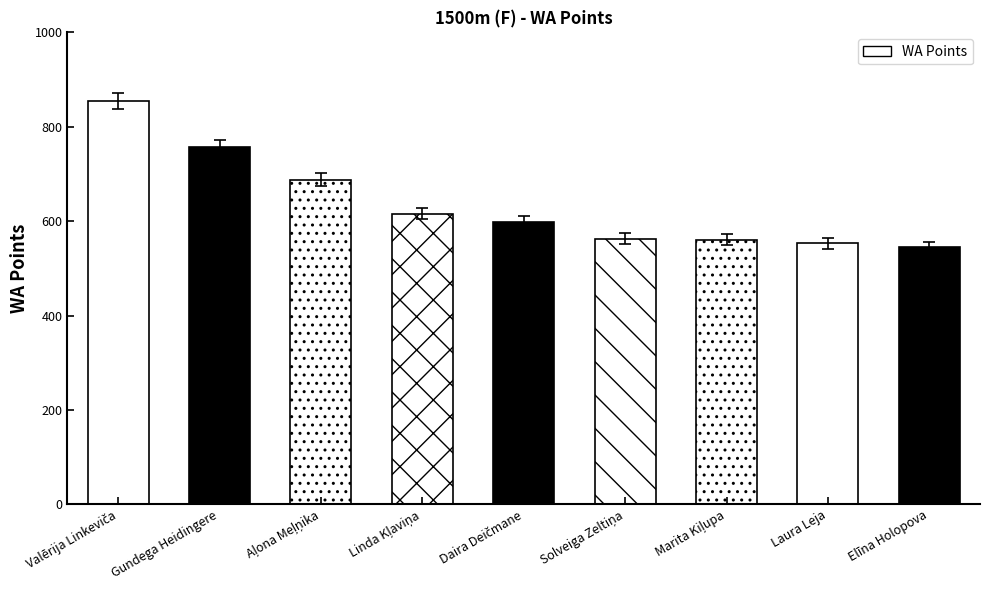

What is the approximate value at Gundega Heidingere?

757